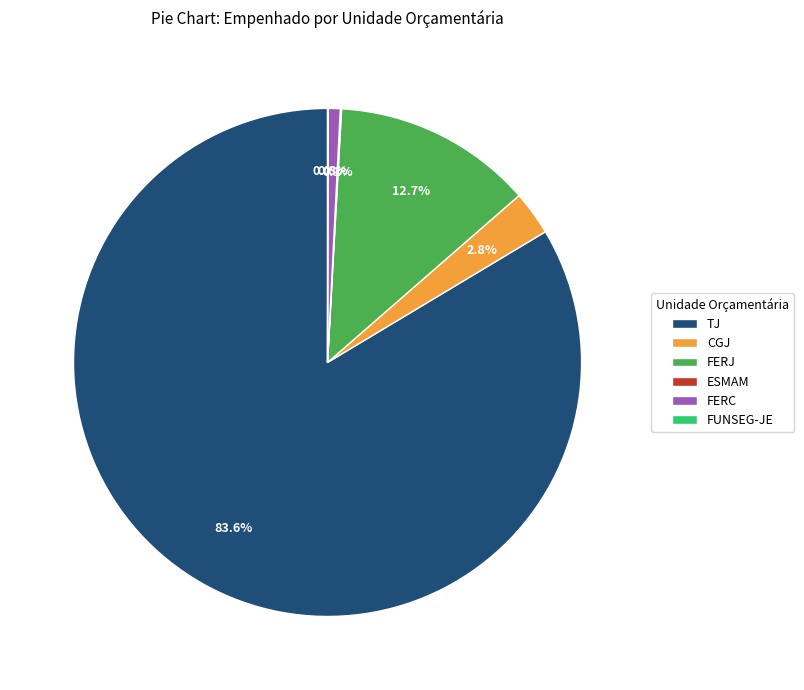

To the nearest percent, what is the difference between the largest and smallest slice percentages?

84%